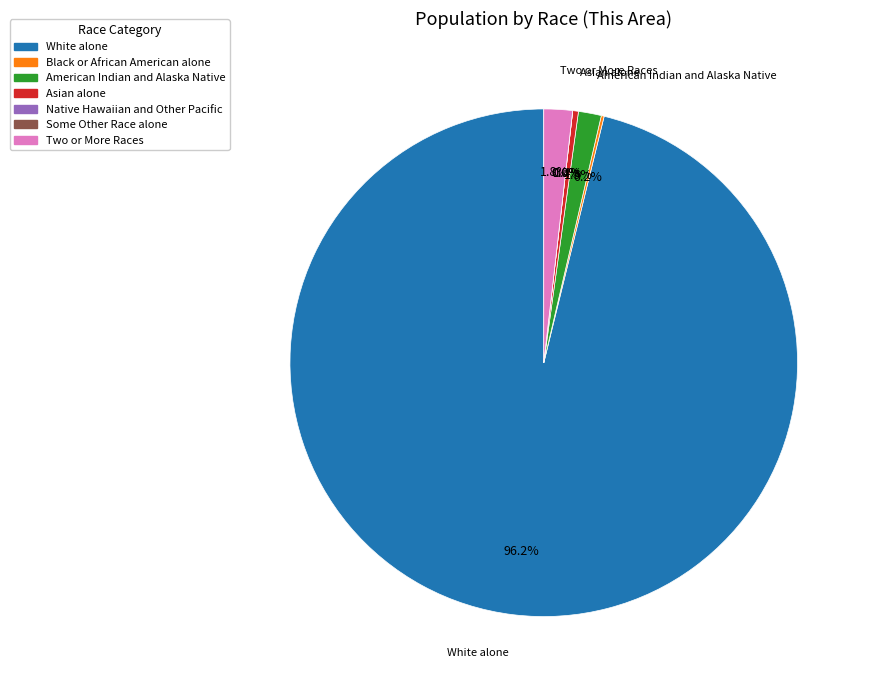

Between Black or African American alone and Native Hawaiian and Other Pacific, which is larger?

Black or African American alone